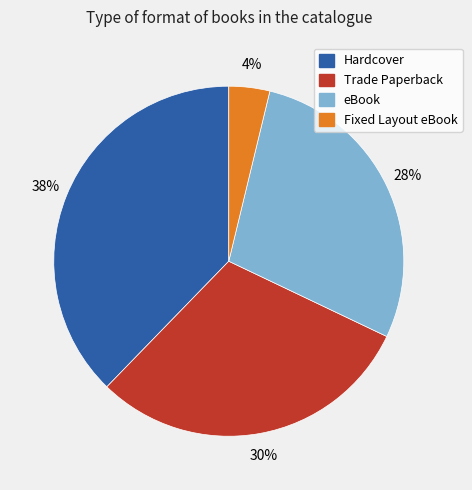

Does any single category account for the majority?

No